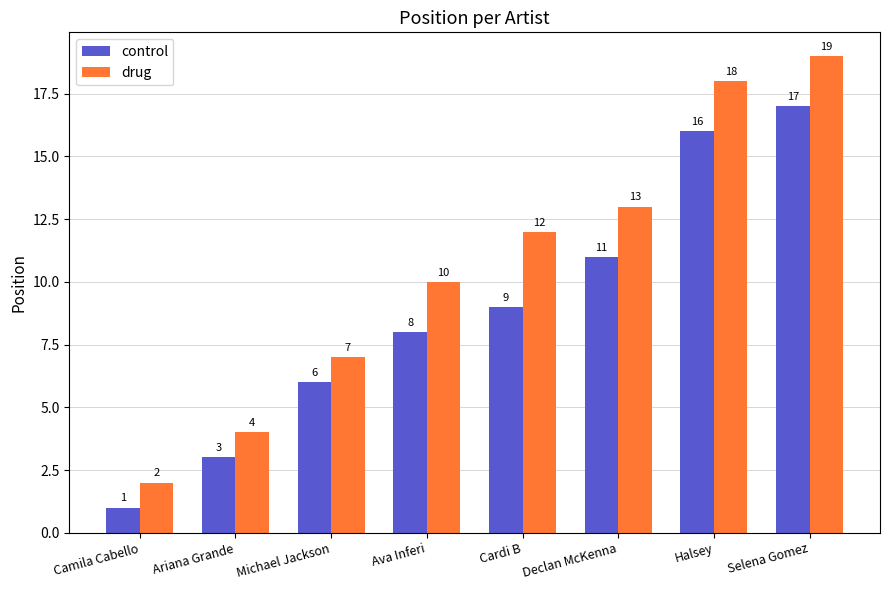

What is the difference between the drug values at Halsey and Camila Cabello?

16